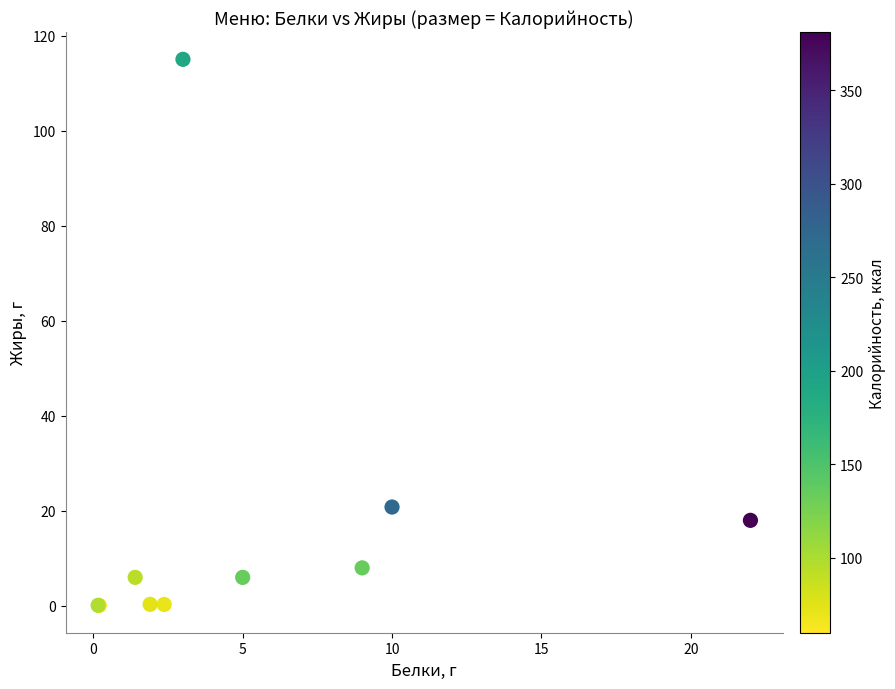

What Y value in the scatter plot is closest to 57?

20.8